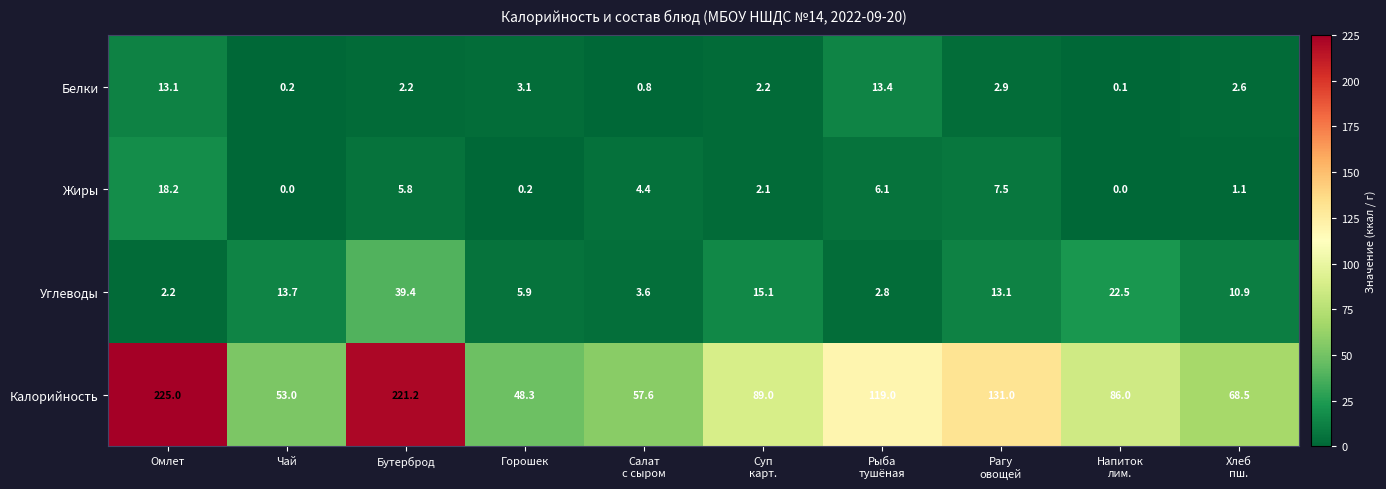

What is the spread (max minus min) of values at Горошек?

48.1